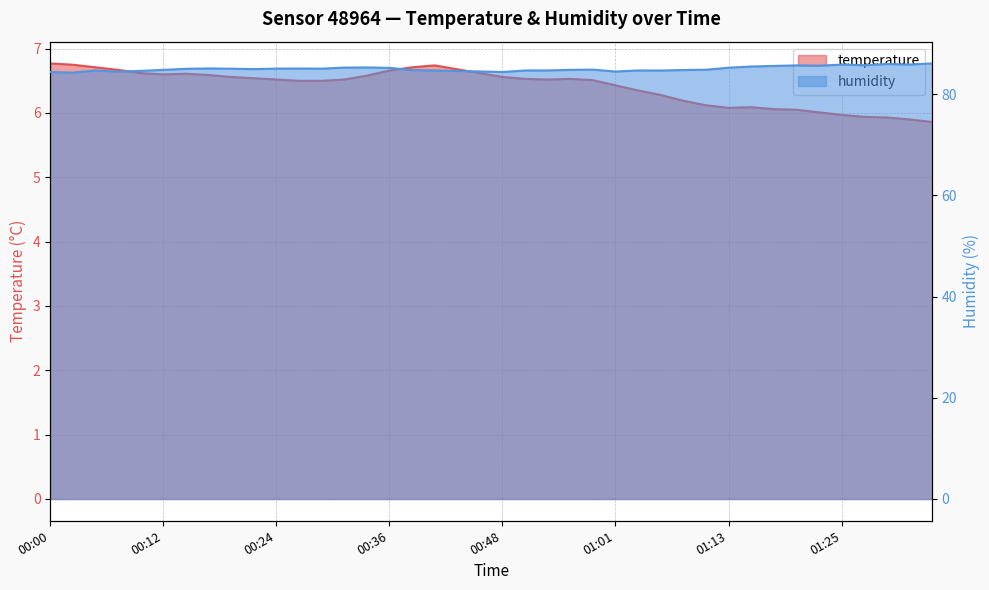

At how many categories does at least one series exceed 64?

40